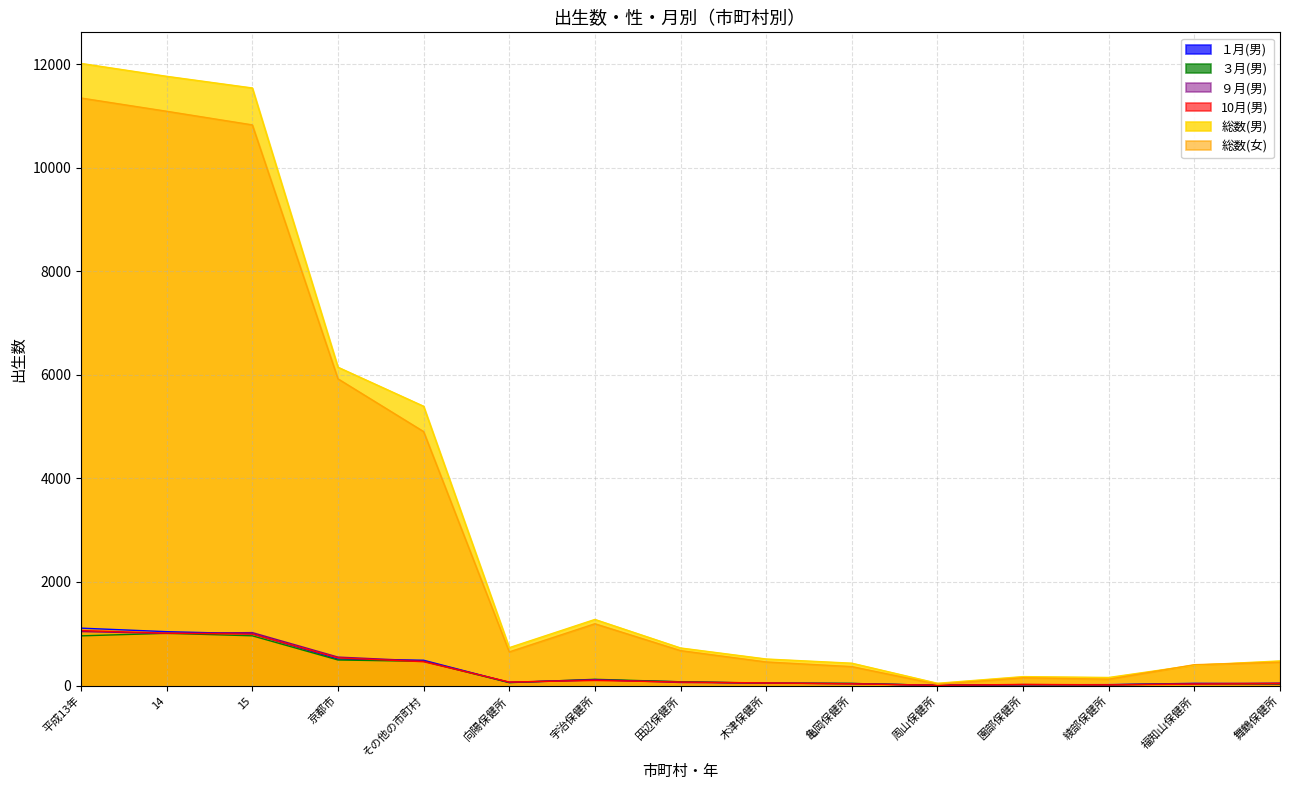

How many data points in 10月(男) are less than 67?

7